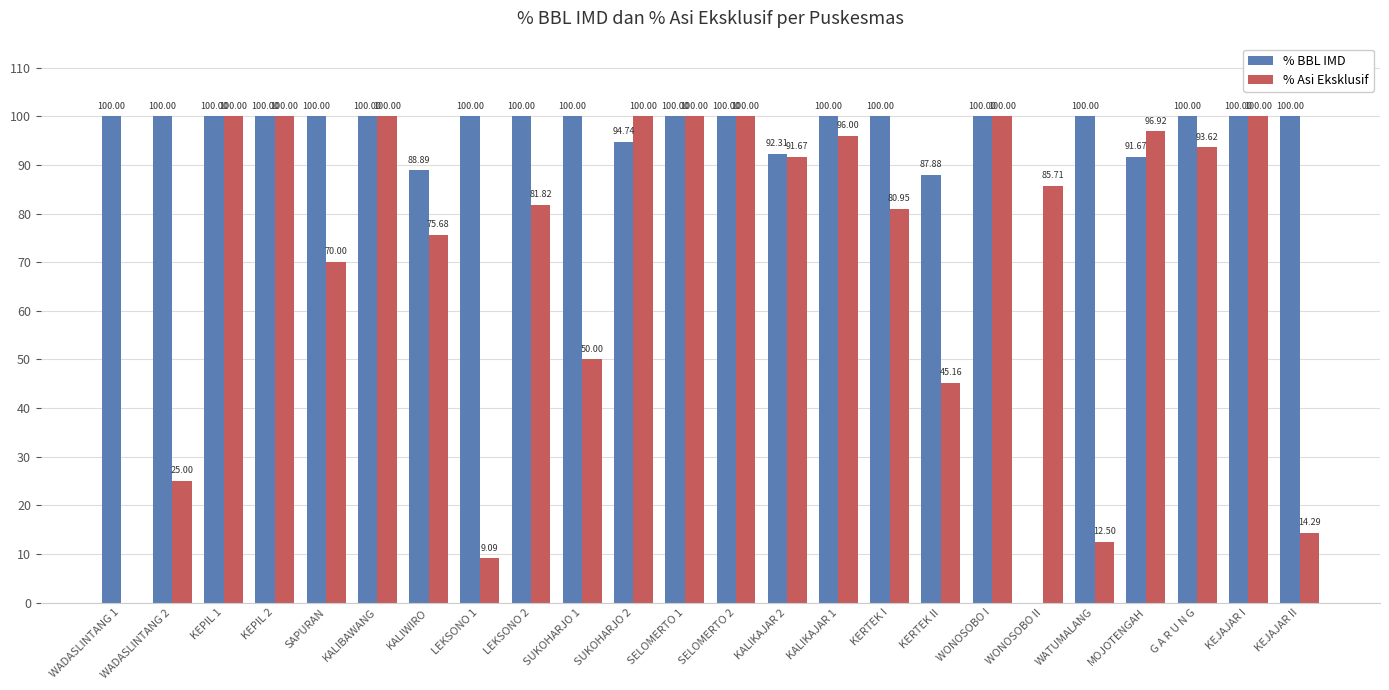

True or false: % BBL IMD has a value of 39.8 at KEJAJAR I.

False